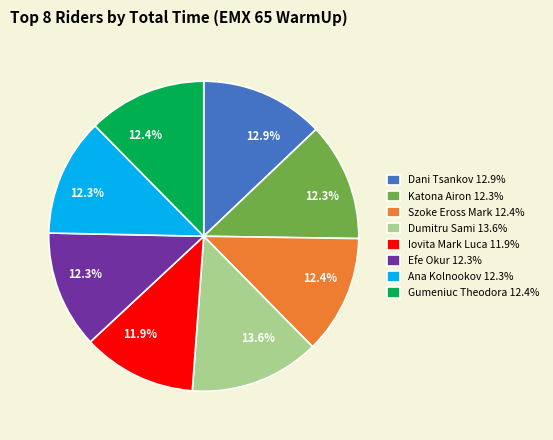

What percentage is NOT represented by Efe Okur?

87.7%